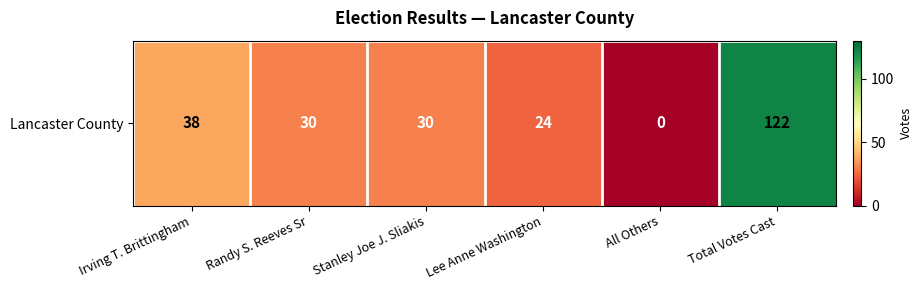

The chart shows a value of 0 at All Others. True or false?

True